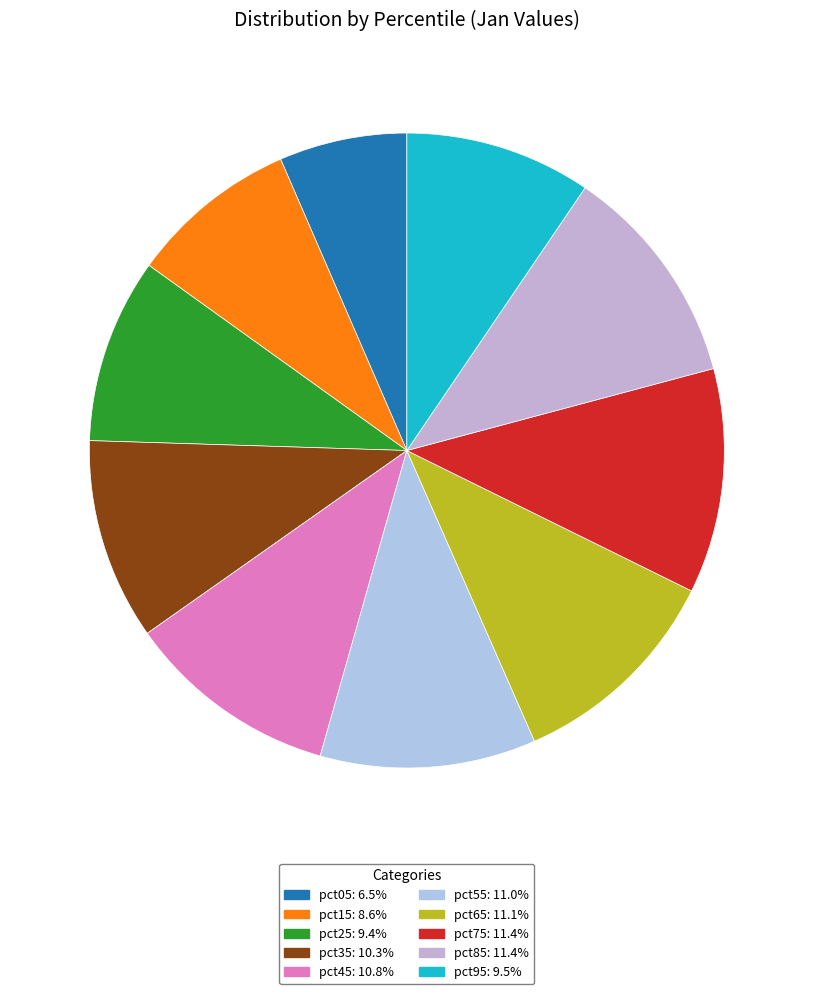

True or false: pct65 accounts for 1% of the total.

False